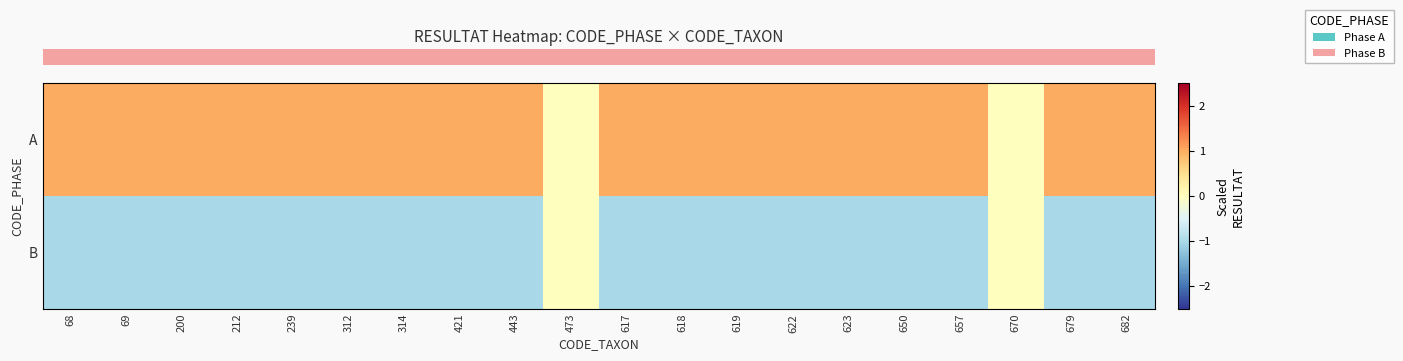

Which series has the largest range (max minus min)?

row_0